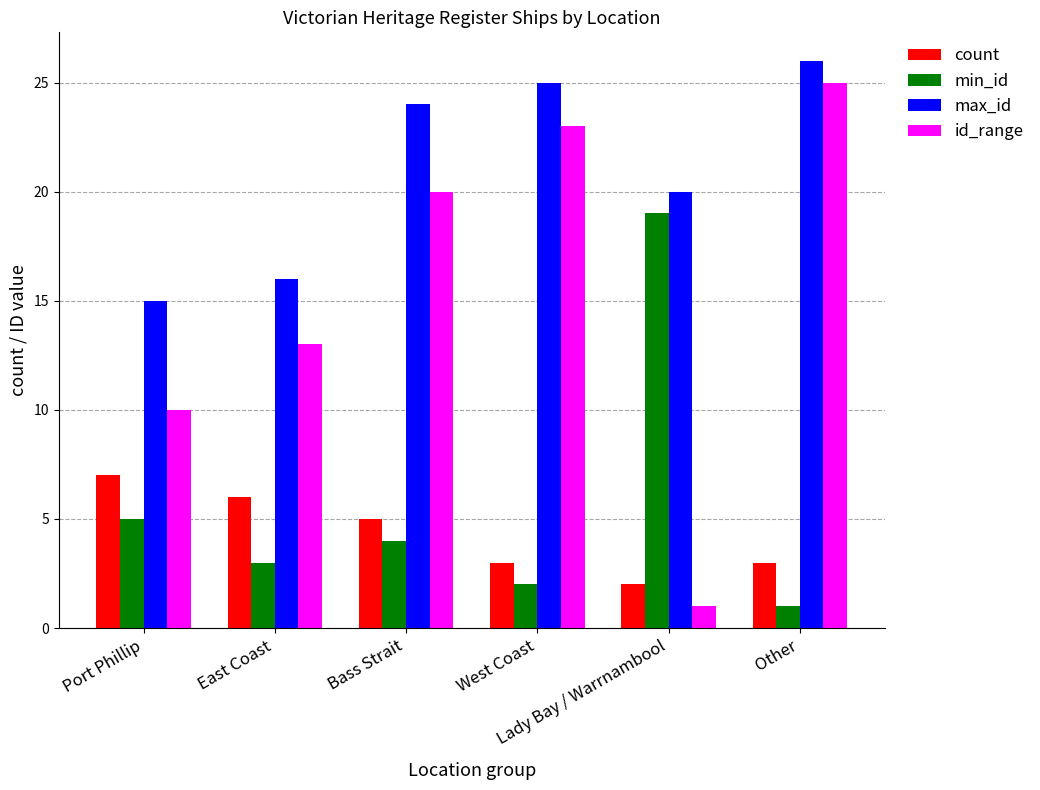

At which category is the sum across all series the highest?

Other